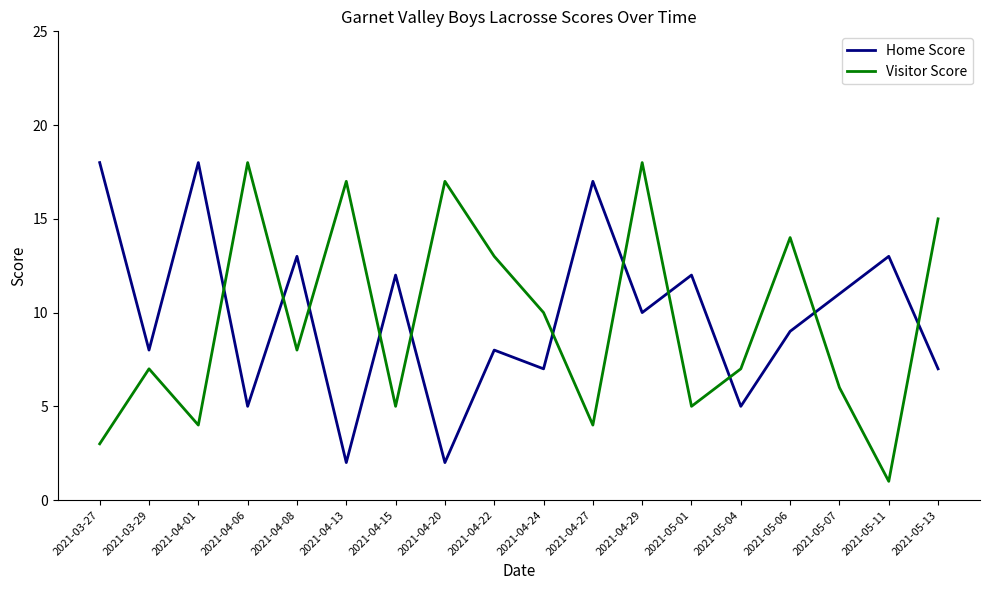

What is the difference between the highest and lowest values at 2021-04-20?

15